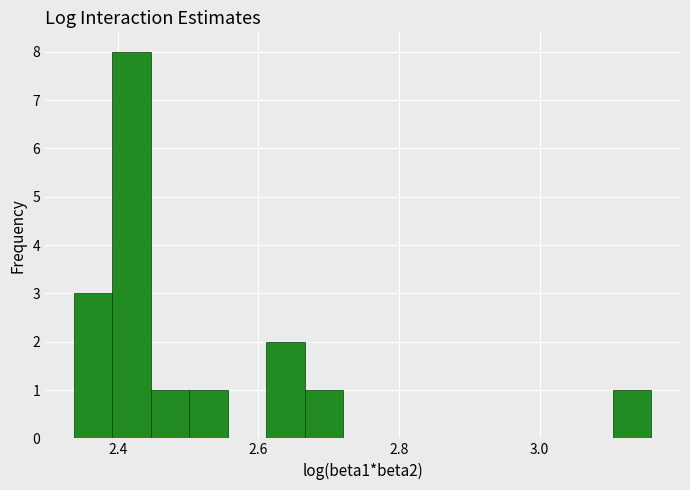

Read against the x-axis, roughly where is the centre of the tallest bar?

2.42